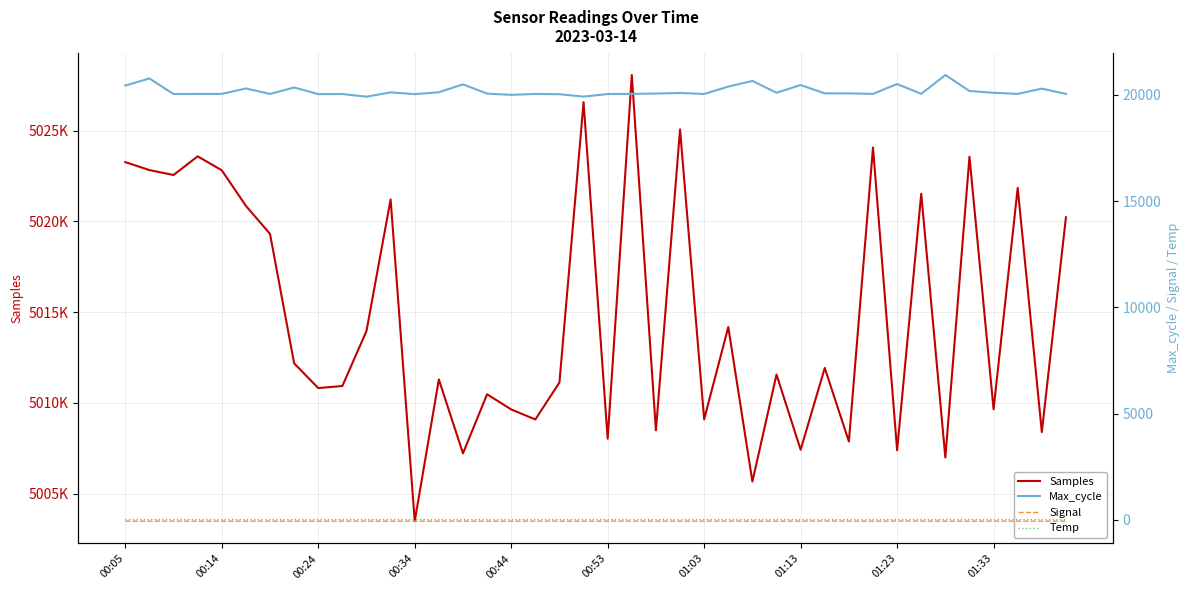

True or false: Max_cycle and Signal intersect in this chart.

False